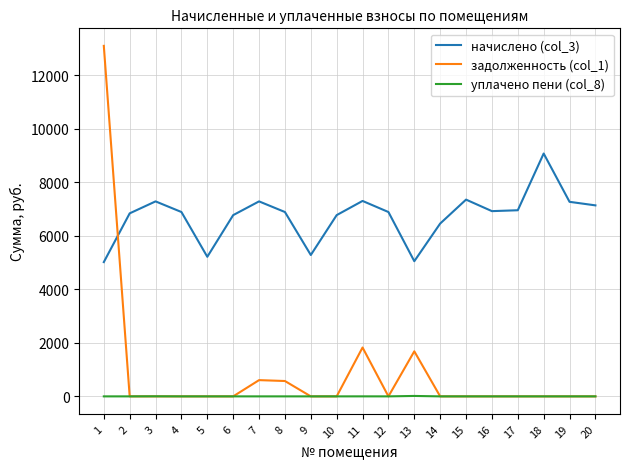

Is it true that начислено (col_3) equals 7352.6 at 15?

True